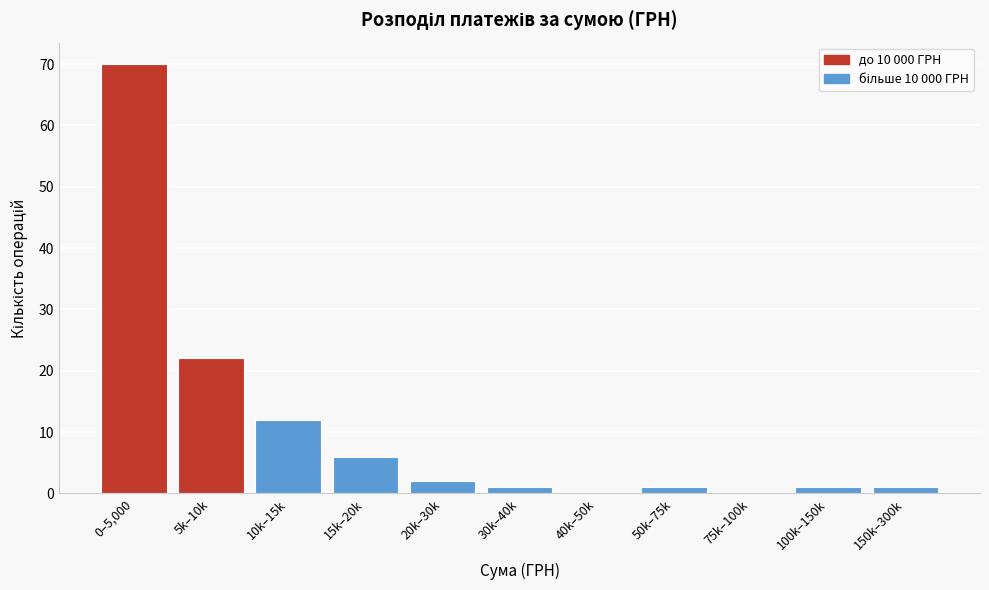

Reading right to left, list all the values displayed in this chart.

150k–300k=1	100k–150k=1	75k–100k=0	50k–75k=1	40k–50k=0	30k–40k=1	20k–30k=2	15k–20k=6	10k–15k=12	5k–10k=22	0–5,000=70